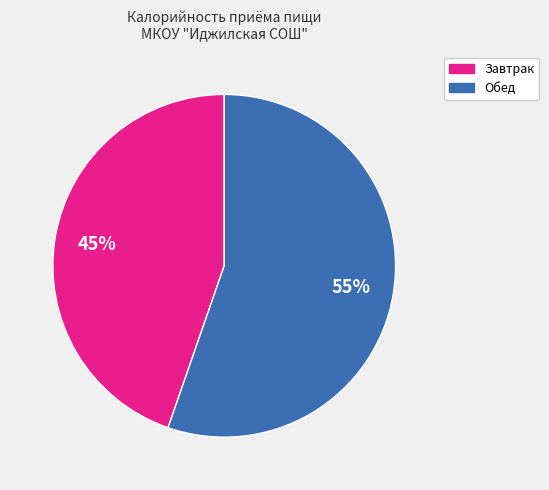

Is there any slice that represents more than half of the pie?

Yes